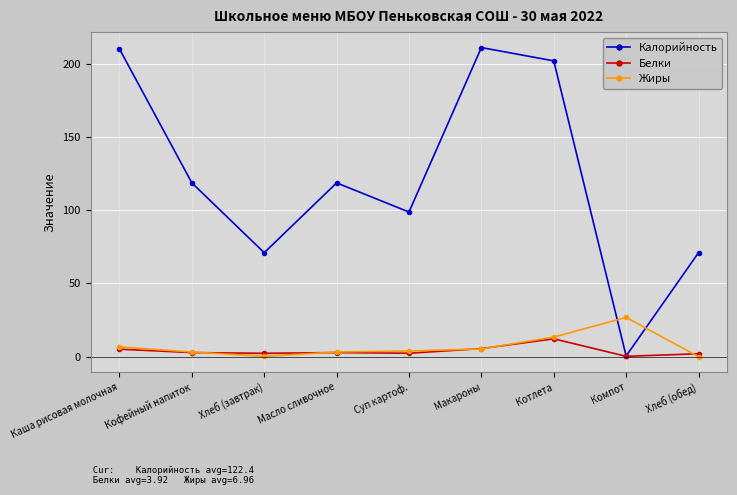

What value does the Жиры series have at Котлета?

13.4